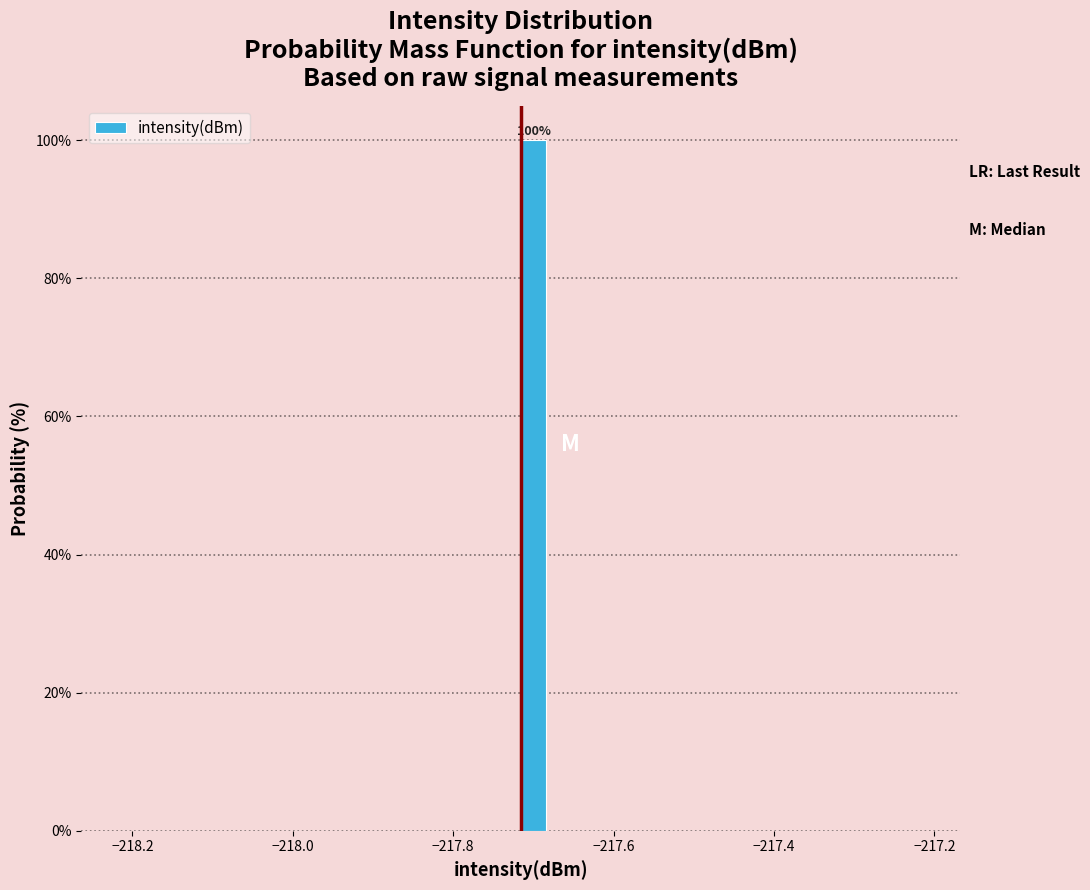

Around what value on the x-axis is the tallest bar? Give the approximate position of its centre, as read against the axis.

-217.70